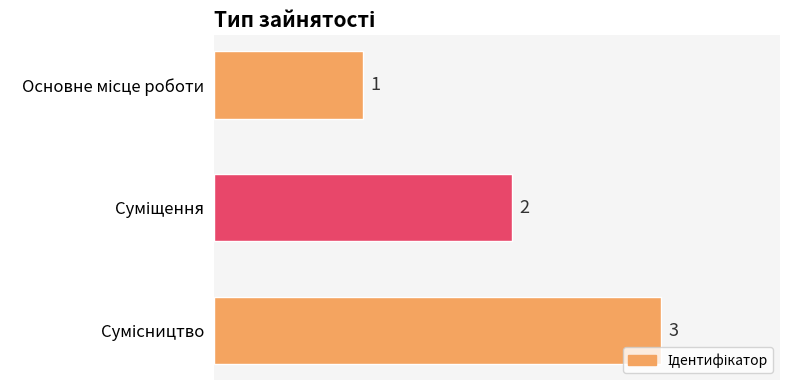

What is the sum of all values?

6